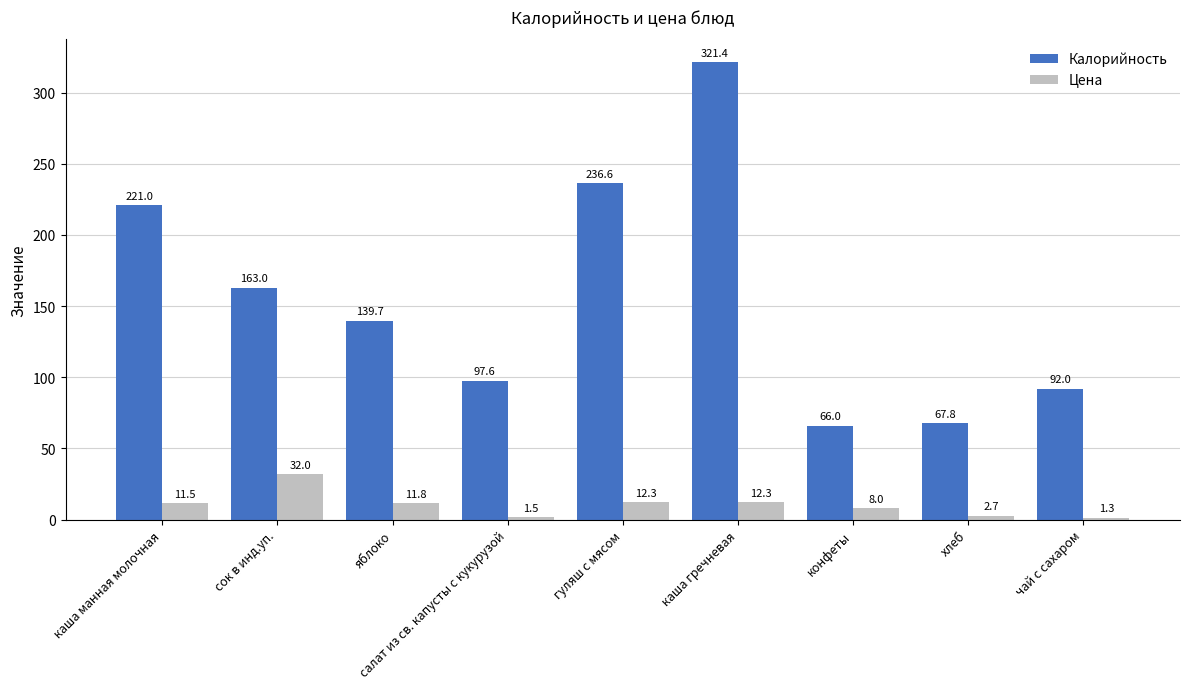

Rank the series at чай с сахаром from lowest to highest value.

Цена, Калорийность